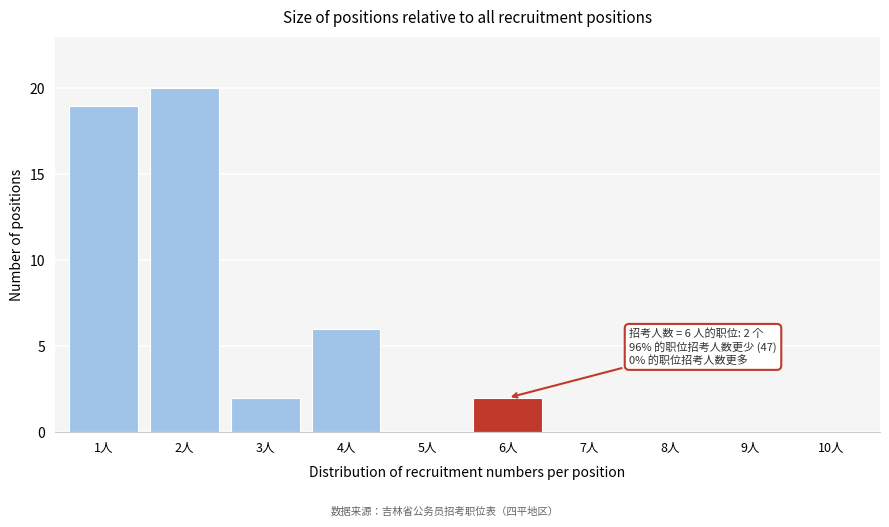

Reading right to left, transcribe all the data shown in this chart.

10人=0	9人=0	8人=0	7人=0	6人=2	5人=0	4人=6	3人=2	2人=20	1人=19